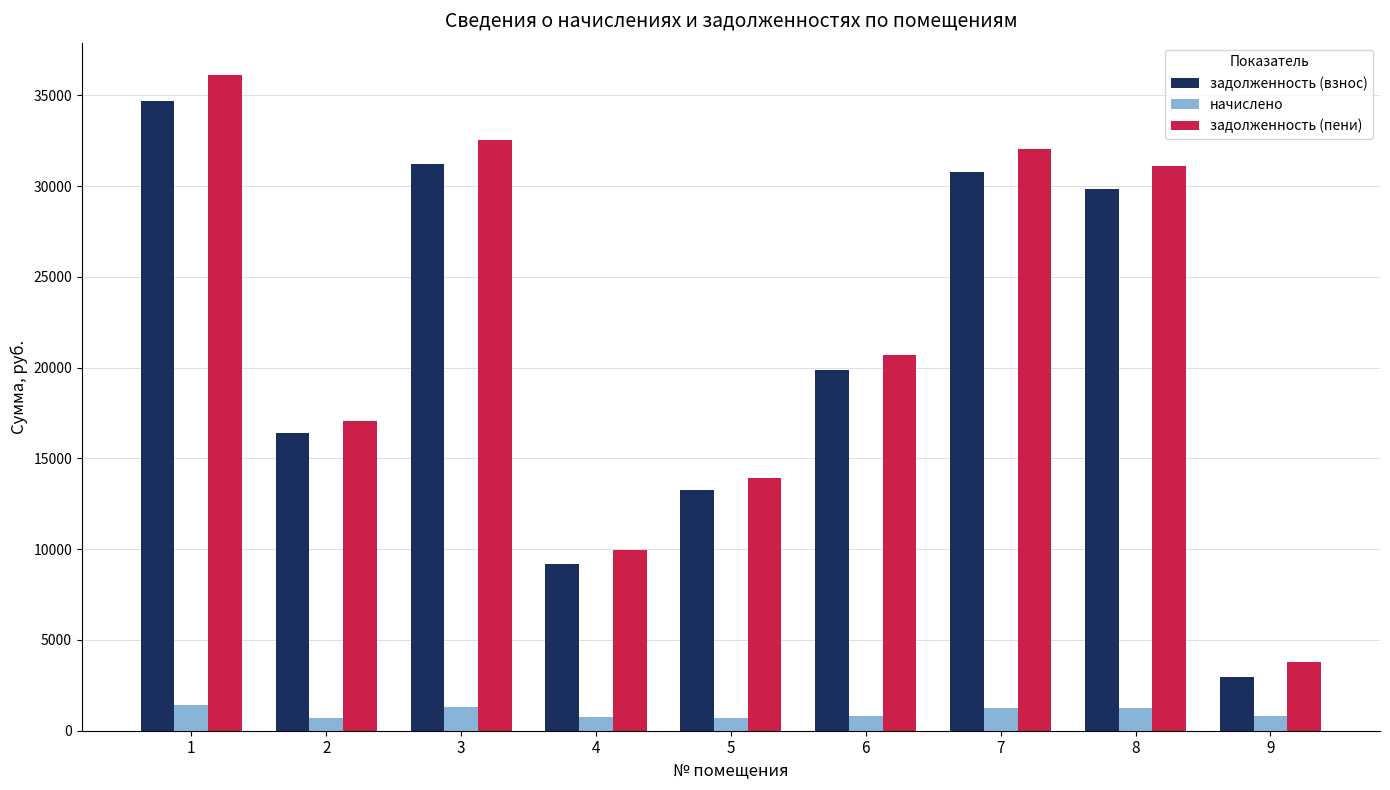

What is the approximate value of задолженность (взнос) at 9?

2945.7